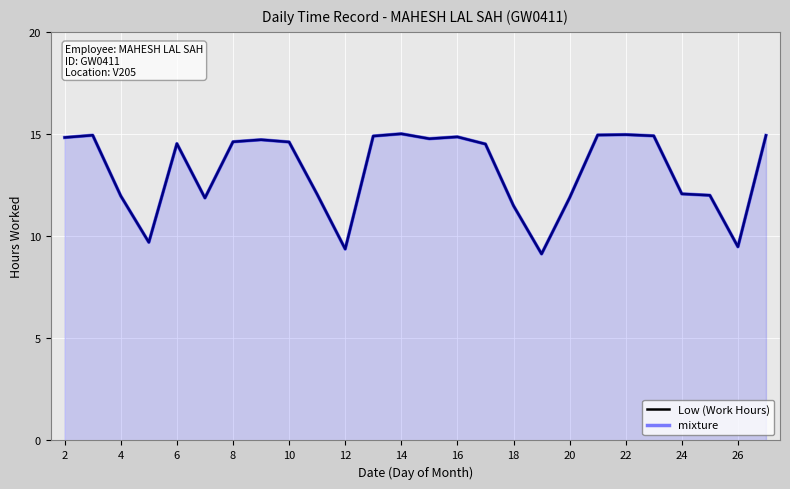

Which series changed the most between 24 and 26?

Low (Work Hours)